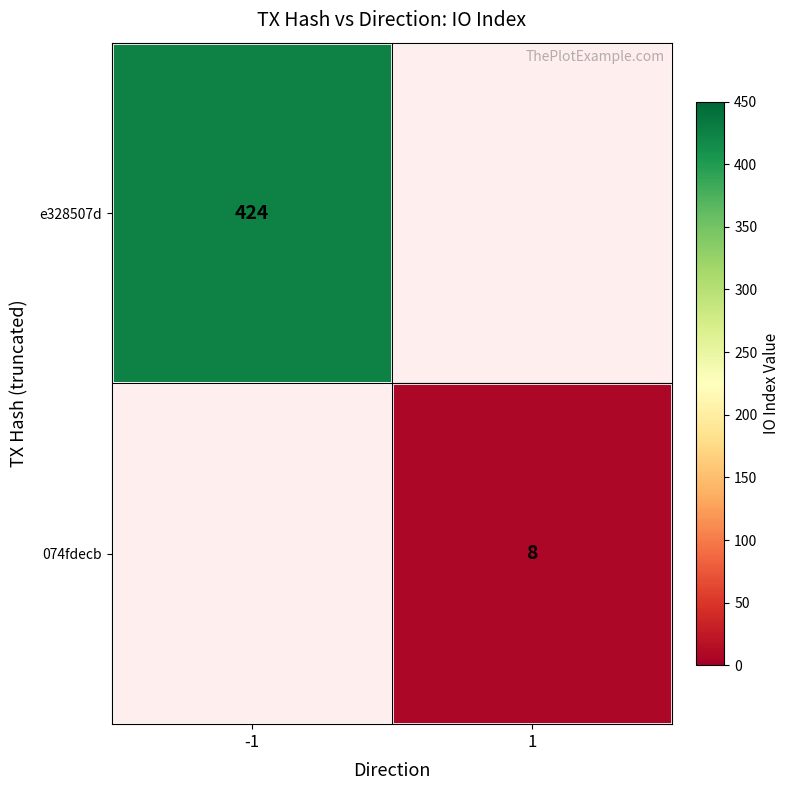

The value of e328507d at -1 is 424. True or false?

True